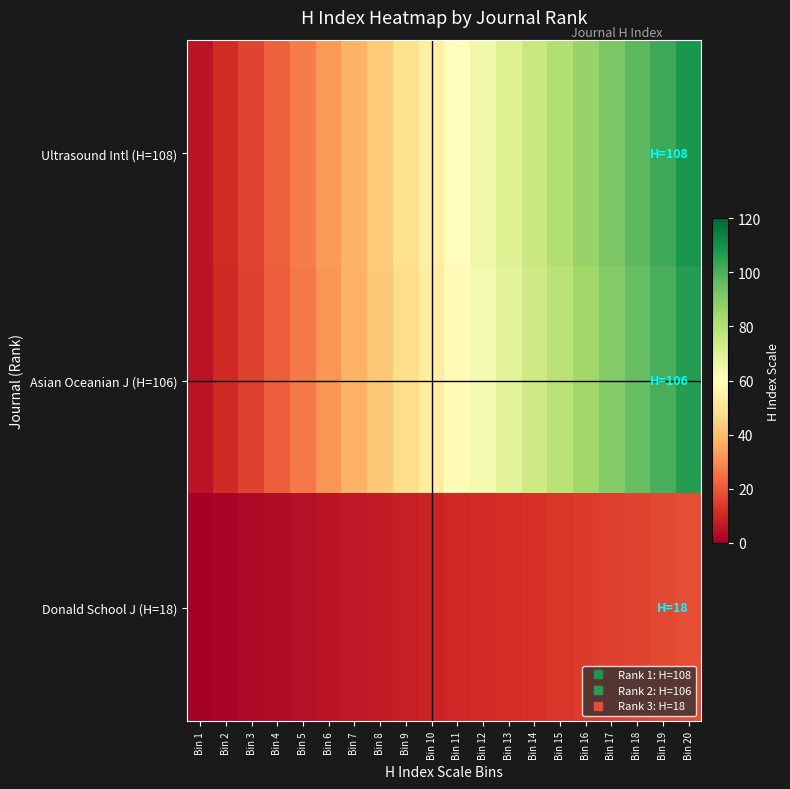

Between Bin 13 and Bin 16, which series saw the biggest shift?

Ultrasound Intl (H=108)